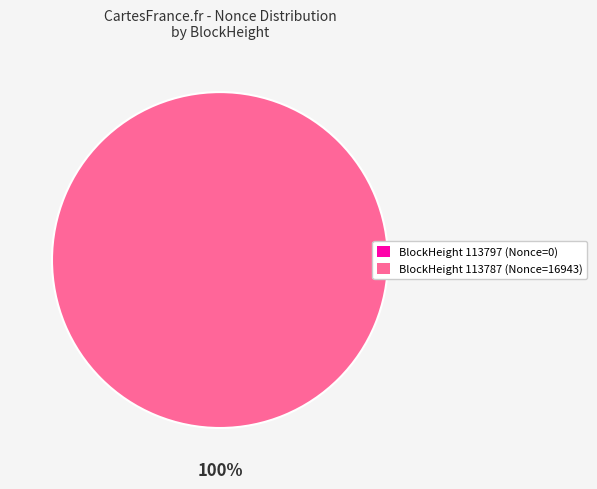

How many slices are in this pie chart?

2